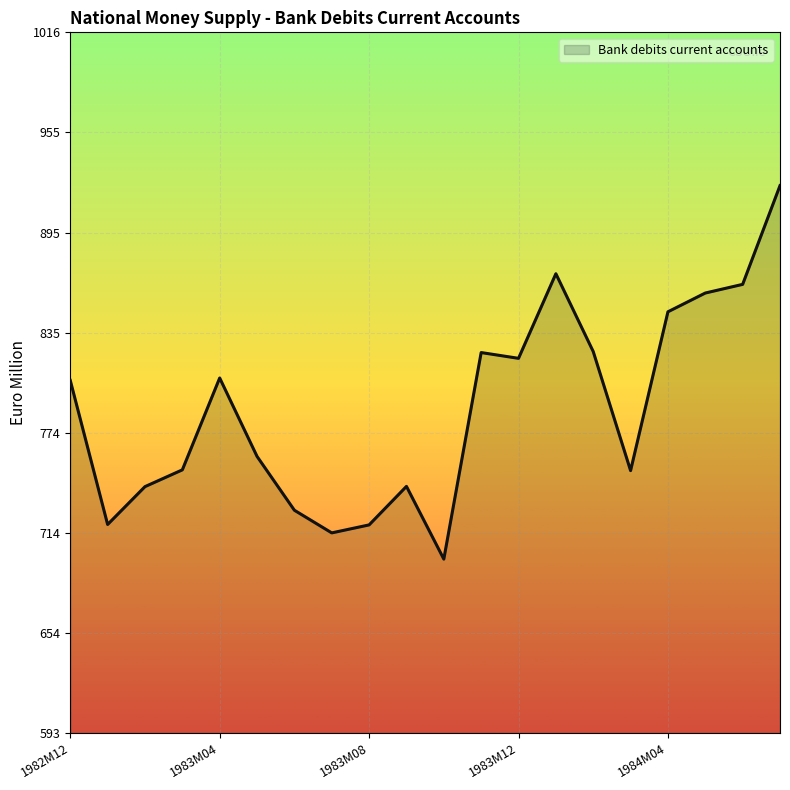

What is the smallest value displayed?

698.6